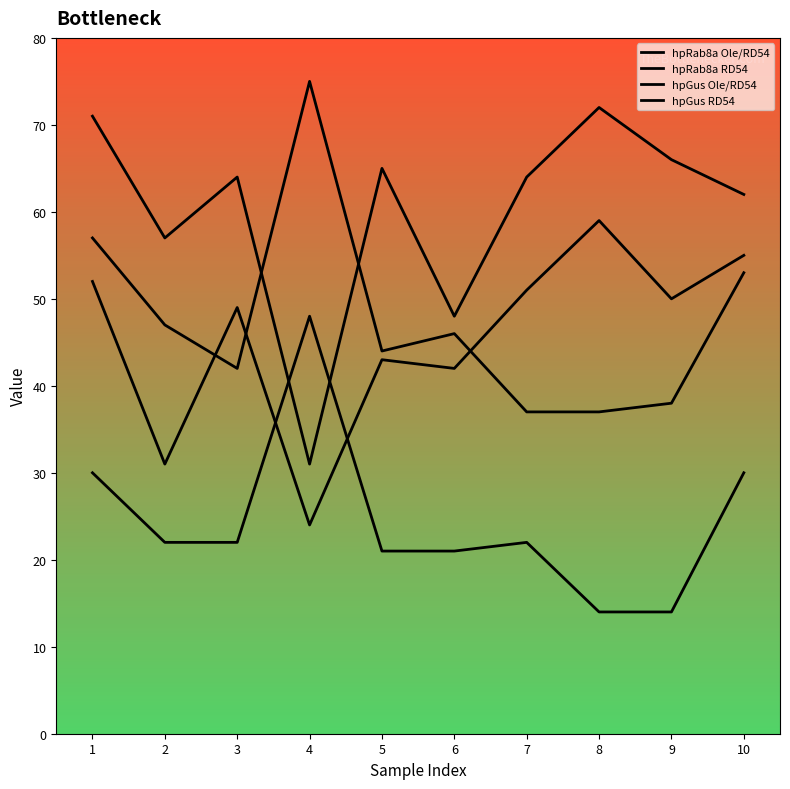

How many lines are shown in the chart?

4